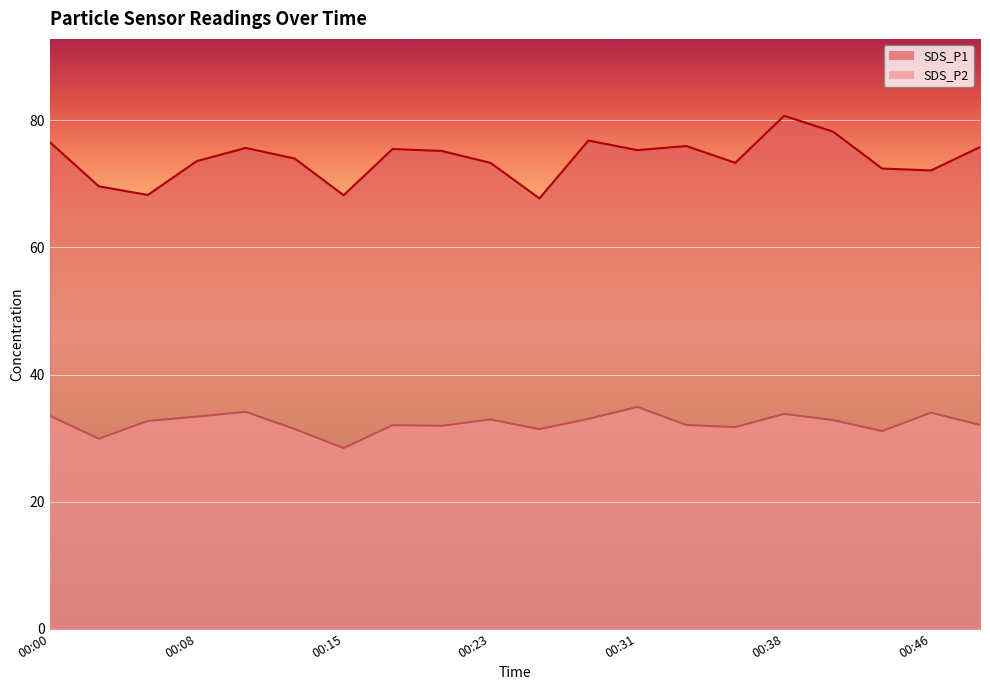

List the labels in order of SDS_P2 value, smallest first.

00:15, 00:03, 00:43, 00:25, 00:13, 00:36, 00:20, 00:17, 00:33, 00:48, 00:05, 00:41, 00:23, 00:28, 00:08, 00:00, 00:38, 00:46, 00:10, 00:31